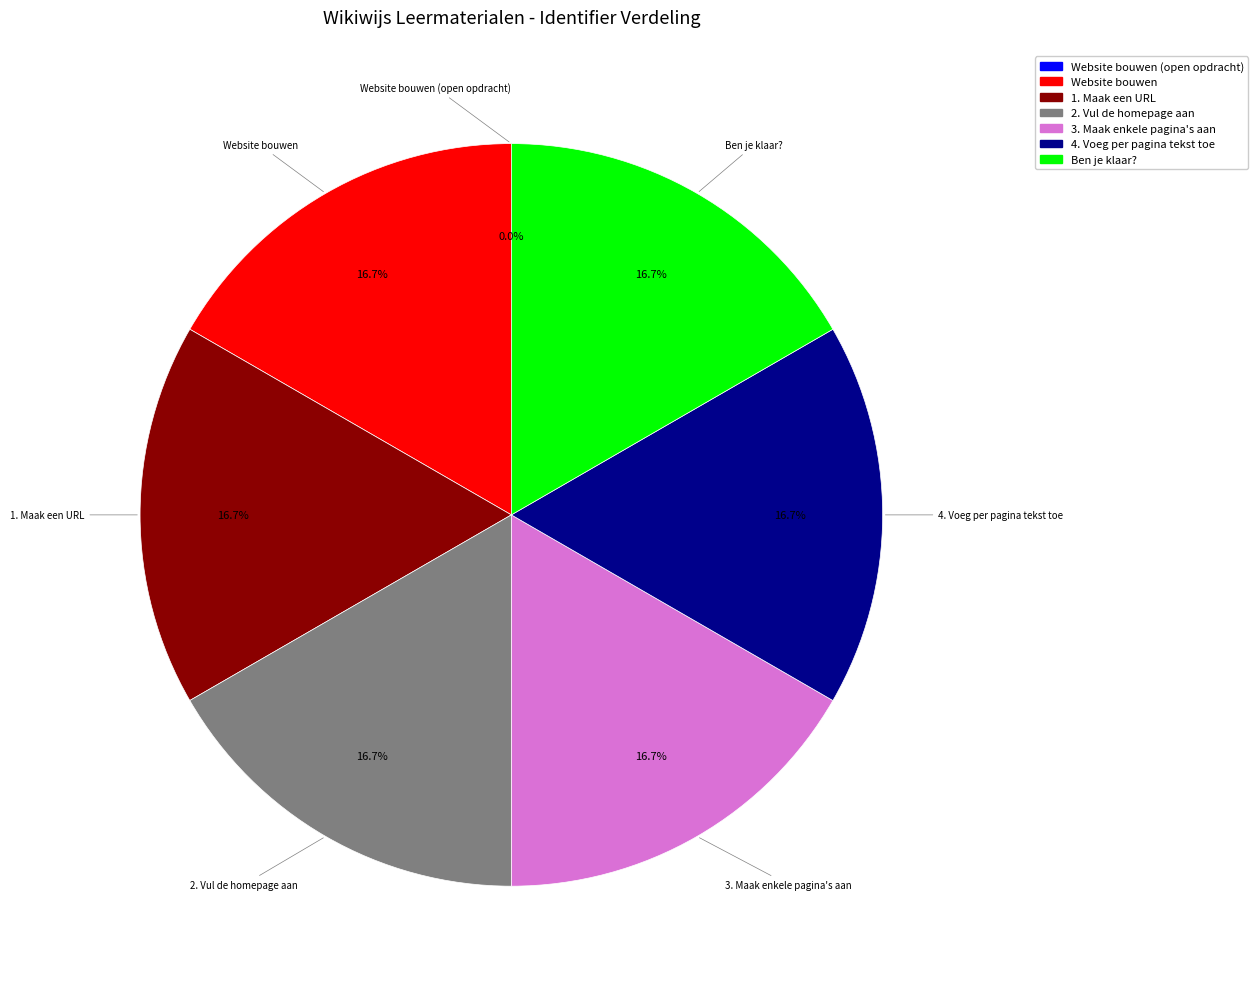

What percentage is the 3. Maak enkele pagina's aan slice, to the nearest percent?

17%